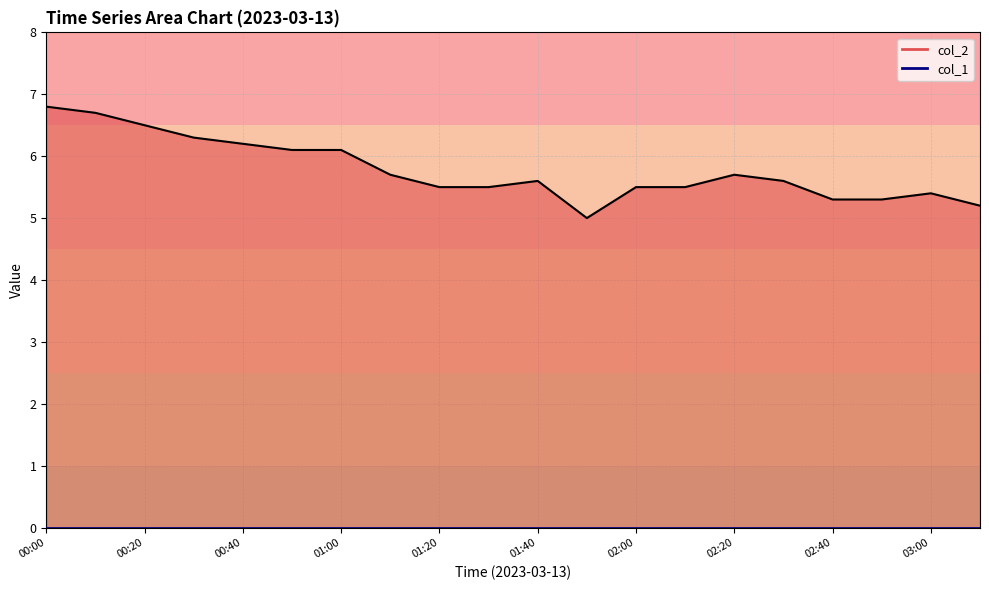

At 03:00, list the series in order from smallest to largest.

col_1 line, col_2 line